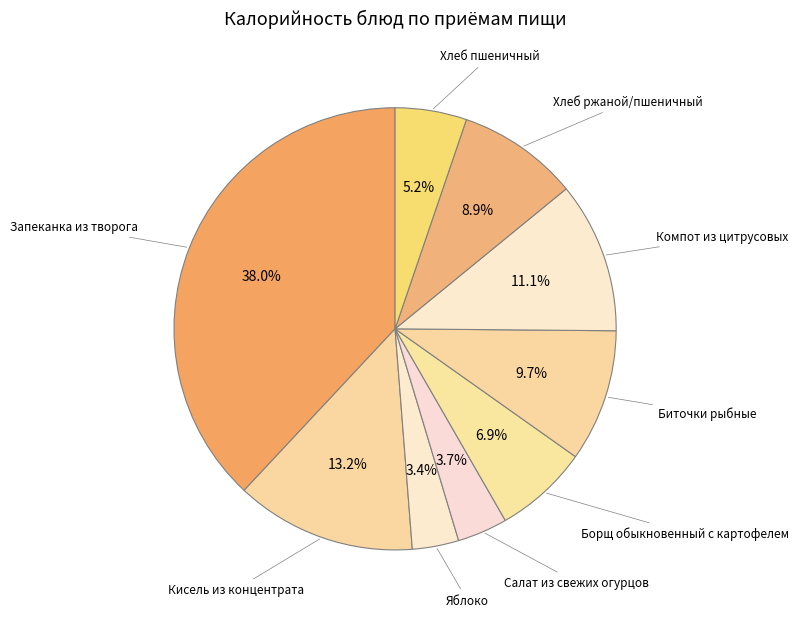

Count the number of slices in the pie.

9